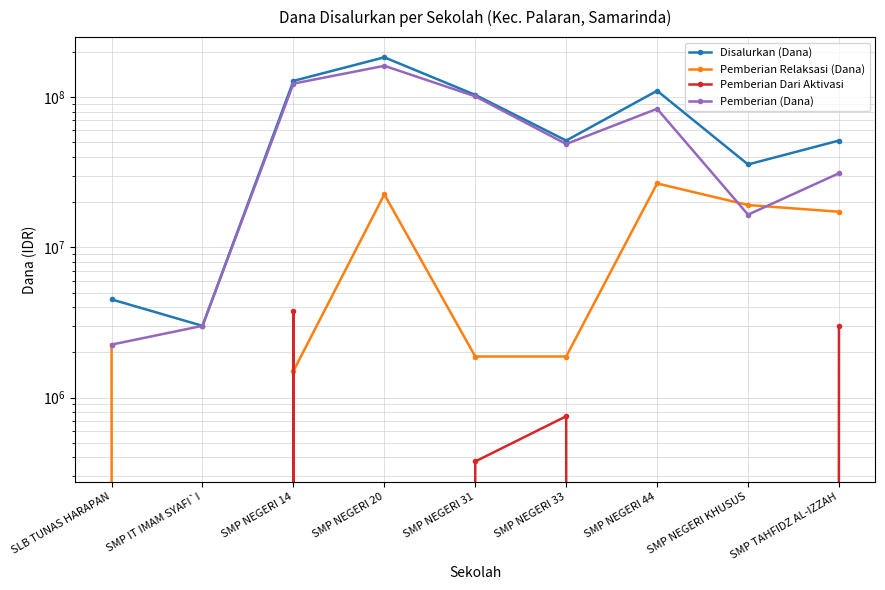

True or false: Pemberian (Dana) and Disalurkan (Dana) intersect in this chart.

False